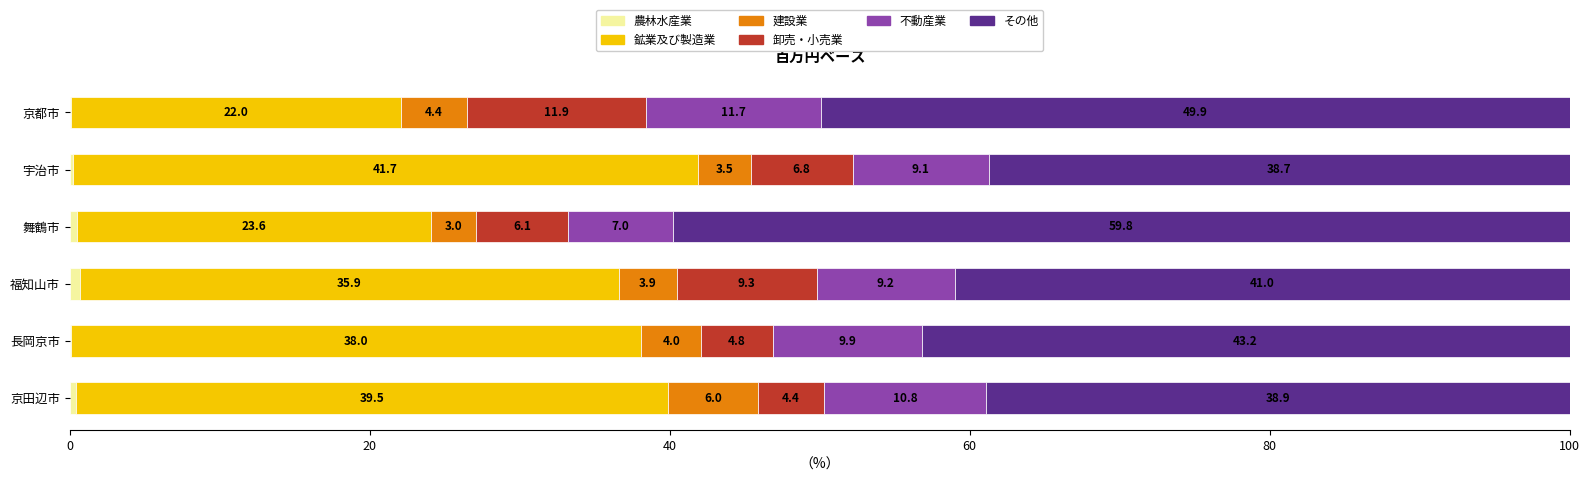

What is the total value across all series at 舞鶴市?

100.0